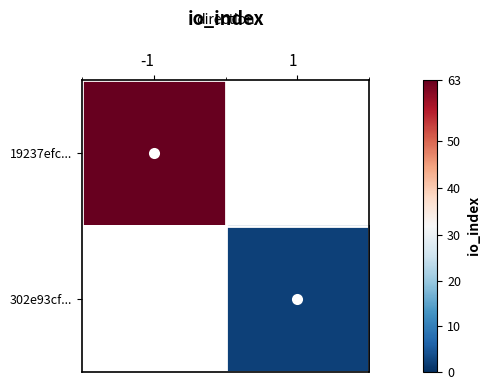

True or false: 302e93cf... has a value of 1.2 at 1.

False